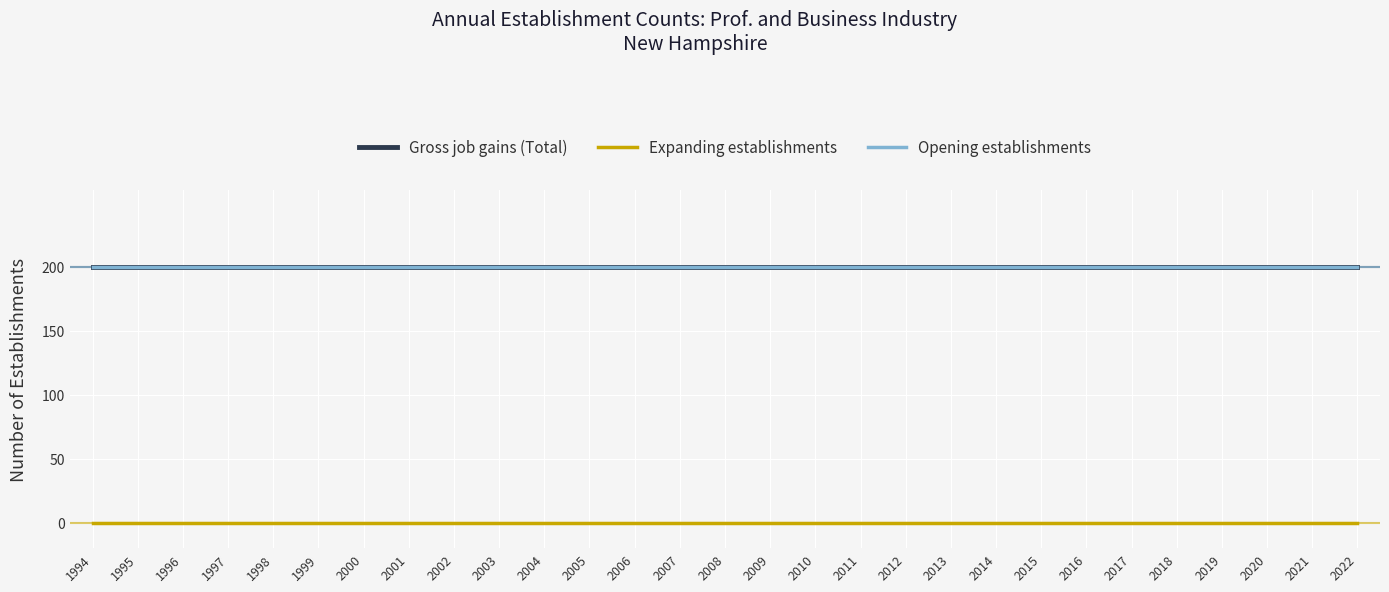

The value of Opening establishments at 1994 is 101. True or false?

False